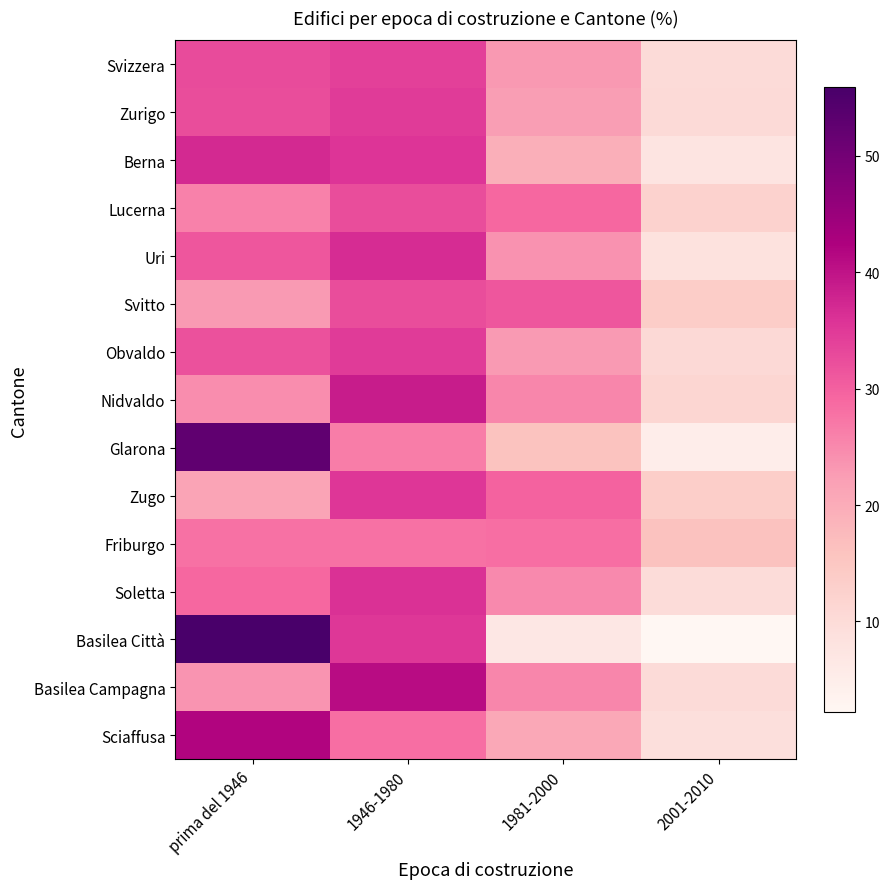

At prima del 1946, list the series in order from largest to smallest.

Basilea Città, Glarona, Sciaffusa, Berna, Svizzera, Zurigo, Obvaldo, Uri, Soletta, Friburgo, Lucerna, Nidvaldo, Basilea Campagna, Svitto, Zugo